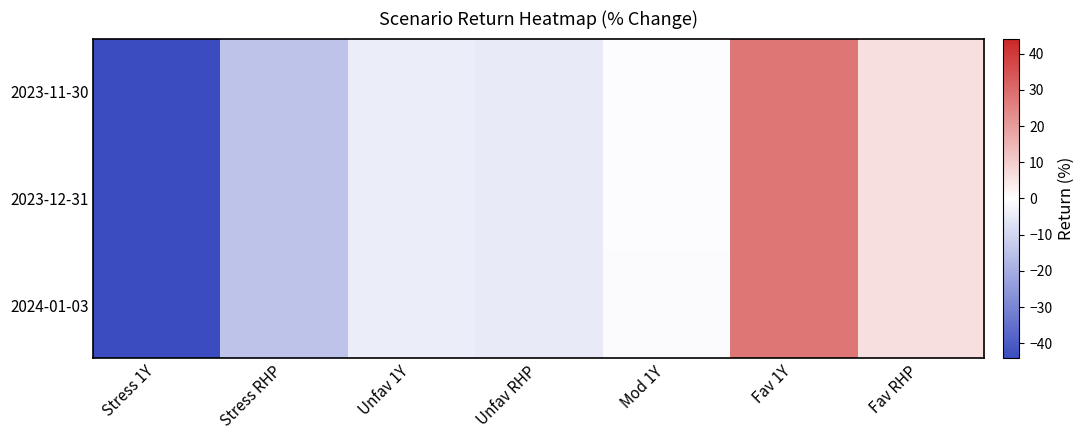

Reading right to left, list all the values displayed in this chart.

2023-11-30: Fav RHP=6.3	Fav 1Y=27.6	Mod 1Y=-0.5	Unfav RHP=-5.0	Unfav 1Y=-4.3	Stress RHP=-14.7	Stress 1Y=-44.2
2023-12-31: Fav RHP=6.3	Fav 1Y=27.7	Mod 1Y=-0.6	Unfav RHP=-4.9	Unfav 1Y=-4.3	Stress RHP=-14.7	Stress 1Y=-44.2
2024-01-03: Fav RHP=6.3	Fav 1Y=27.7	Mod 1Y=-0.7	Unfav RHP=-4.9	Unfav 1Y=-4.3	Stress RHP=-14.7	Stress 1Y=-44.2